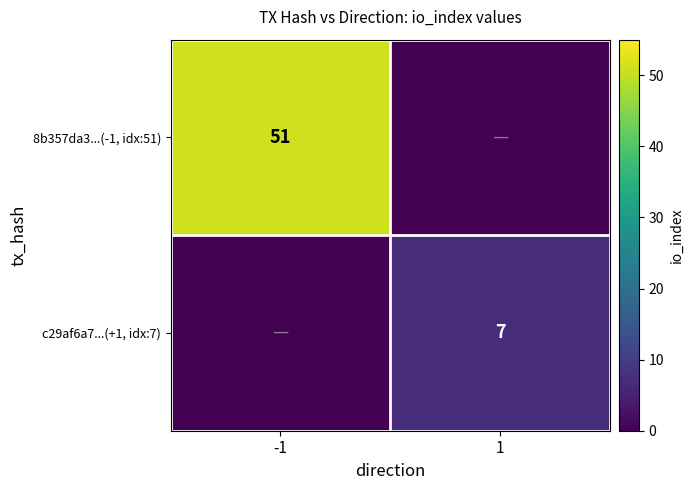

True or false: c29af6a7...(+1, idx:7) has a value of 11 at 1.

False